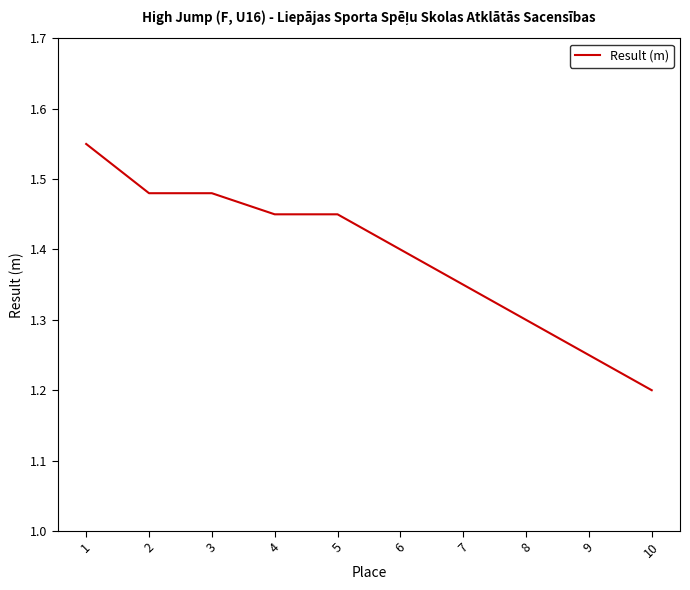

Approximately how many times larger is the value at 1 compared to 6?

1.1